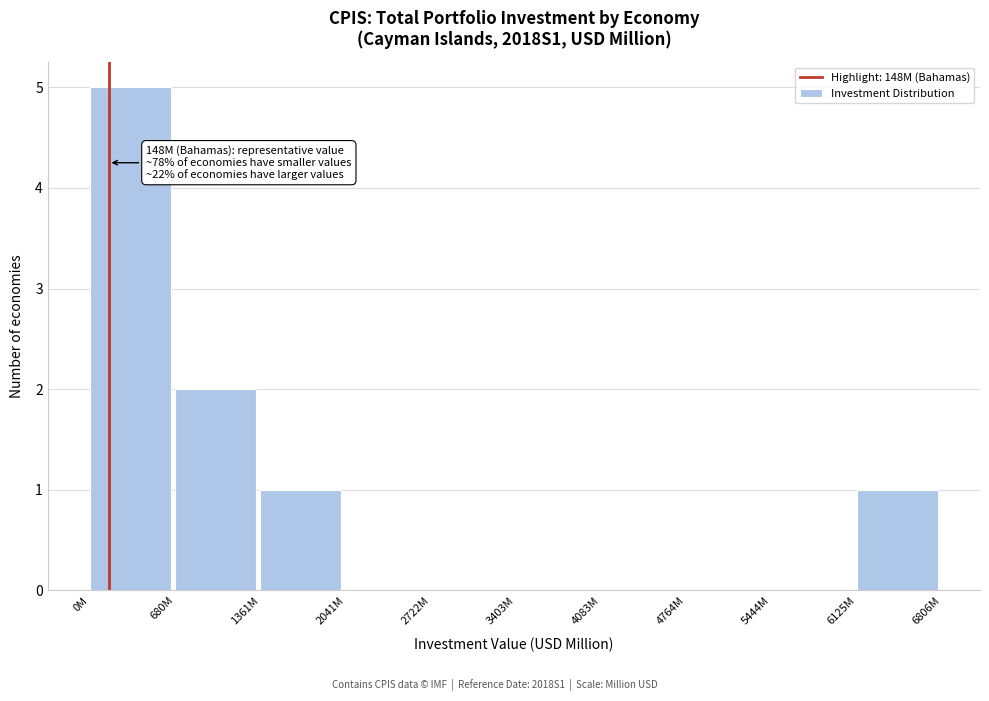

Reading left to right, what are all the values shown in this chart?

0M=5	680M=2	1361M=1	2041M=0	2722M=0	3403M=0	4083M=0	4764M=0	5444M=0	6125M=1